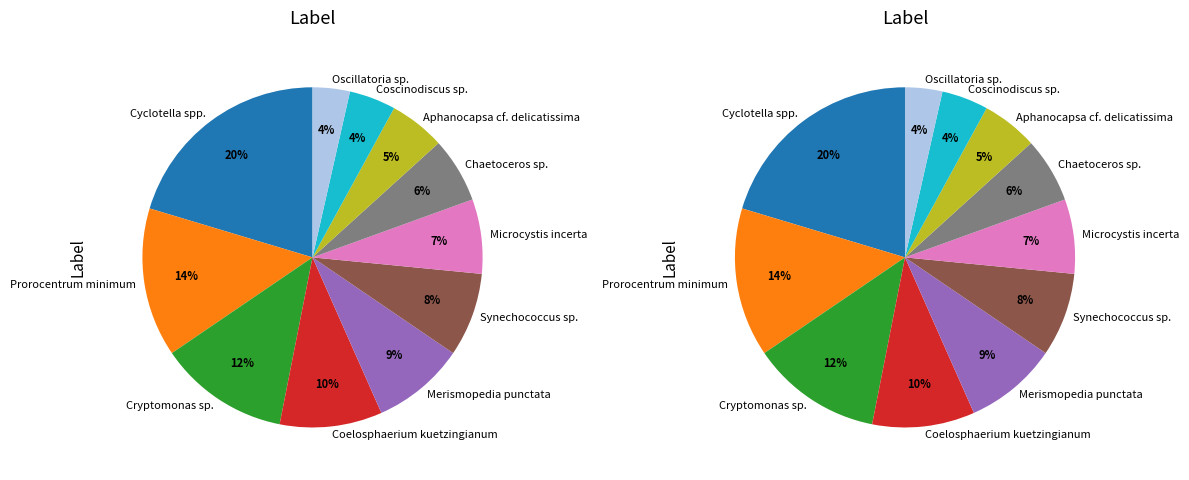

Between Microcystis incerta and Oscillatoria sp., which is larger?

Microcystis incerta